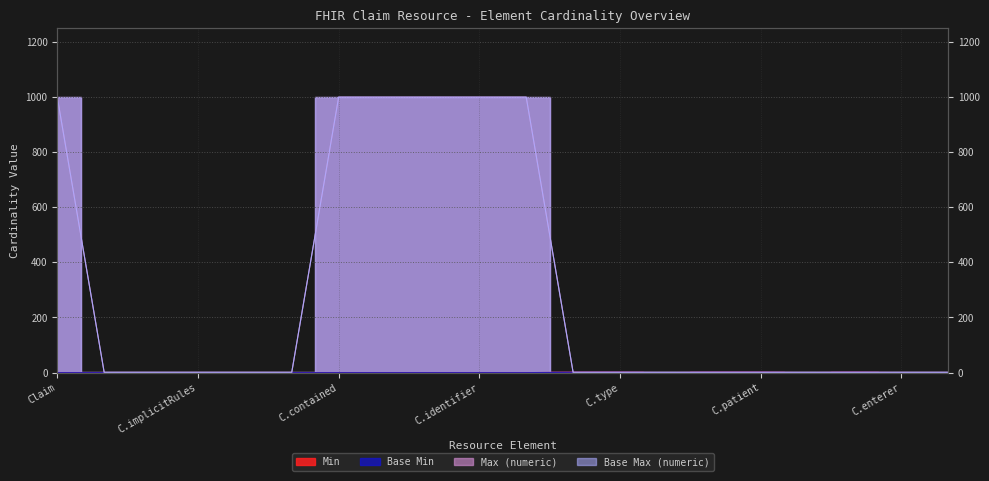

Which series has the largest total across all categories?

Max (numeric)